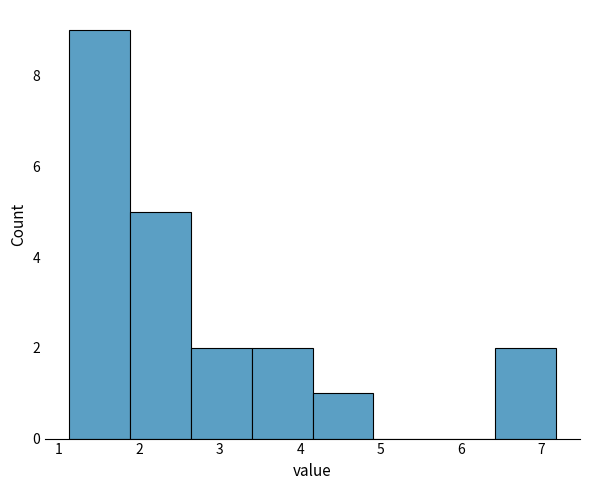

Over which range of the x-axis is the bar tallest?

1.1 to 1.9